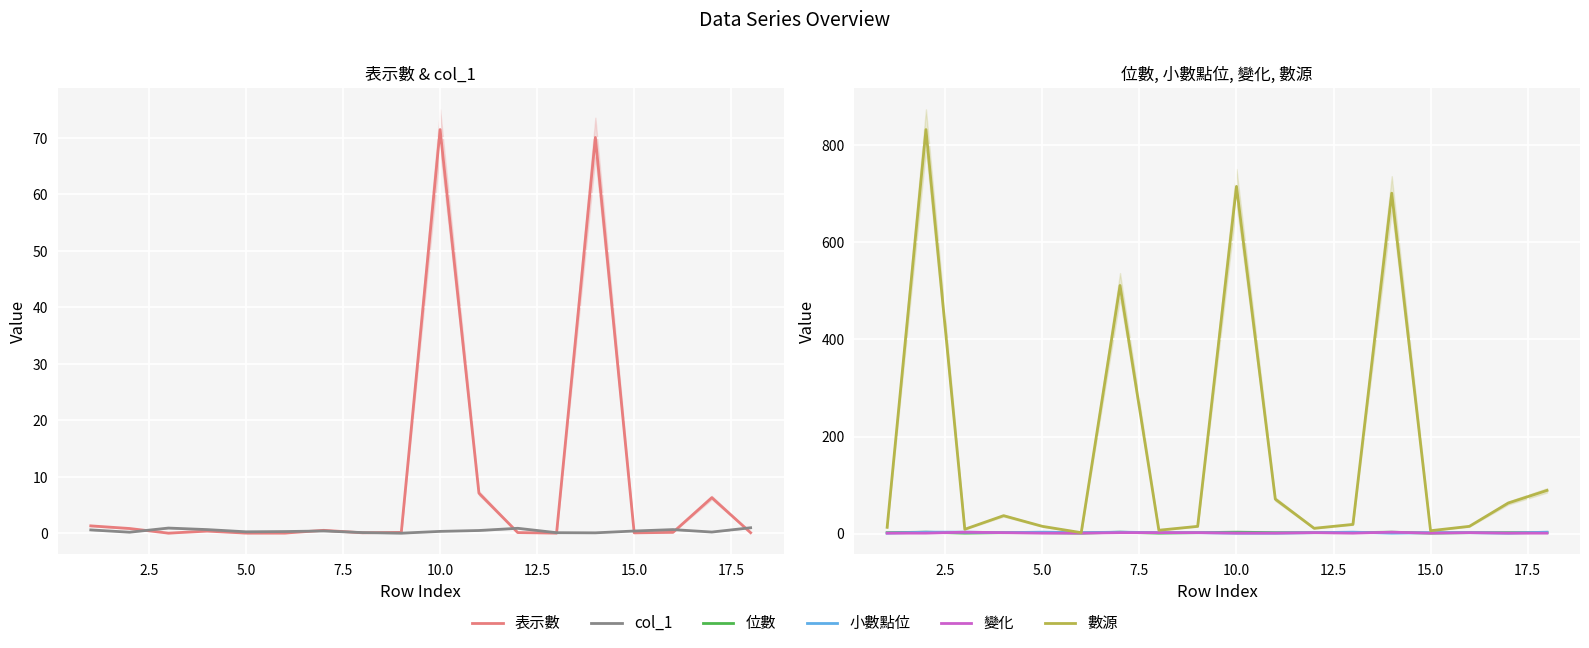

The value of col_1 at 15.0 is 0.4. True or false?

True